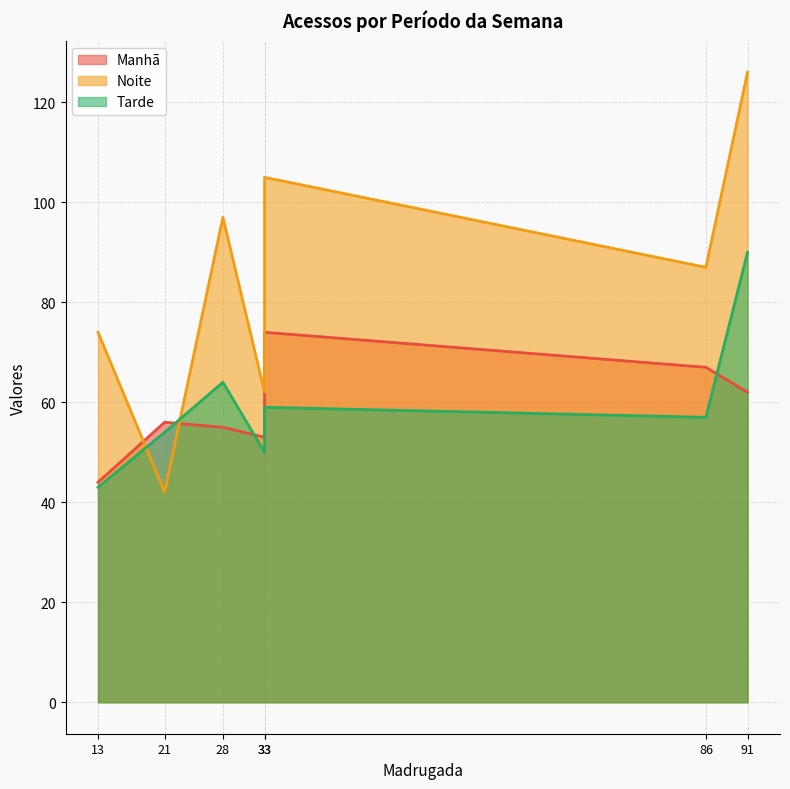

Which series changed the most between Segunda-Feira and Terça-Feira?

Noite